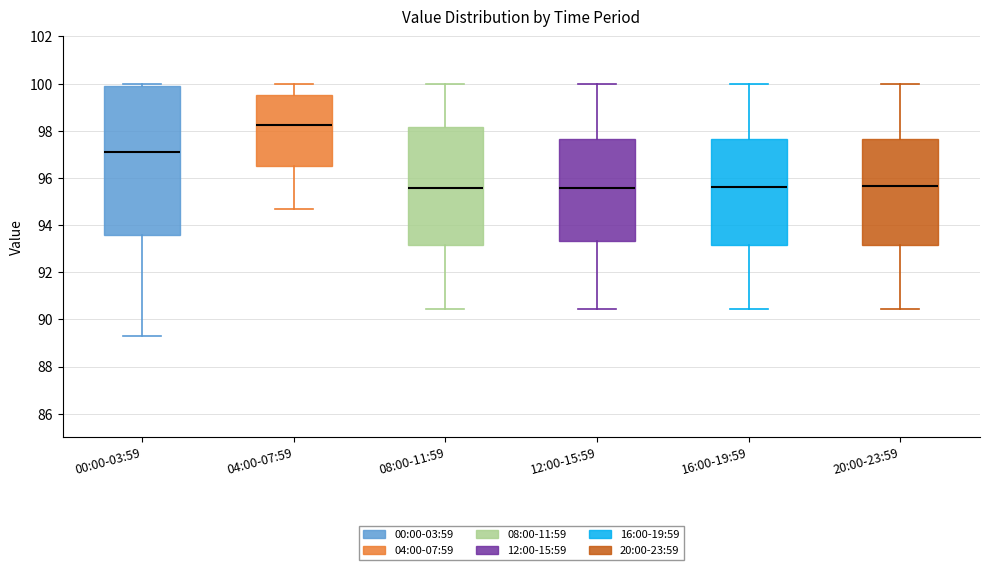

Reading left to right, read every box against the y-axis: the position of its median line, the range the box covers, and the ends of its whiskers. The values are not printed on the chart, so give them approximately, as read against the axis.

00:00-03:59: median 97.2, box 93.6 to 100.0, whiskers 89.4 to 100.0 (just above the box's upper edge)
04:00-07:59: median 98.2, box 96.6 to 99.6, whiskers 94.6 to 100.0
08:00-11:59: median 95.6, box 93.2 to 98.2, whiskers 90.4 to 100.0
12:00-15:59: median 95.6, box 93.4 to 97.6, whiskers 90.4 to 100.0
16:00-19:59: median 95.6, box 93.2 to 97.6, whiskers 90.4 to 100.0
20:00-23:59: median 95.6, box 93.2 to 97.6, whiskers 90.4 to 100.0